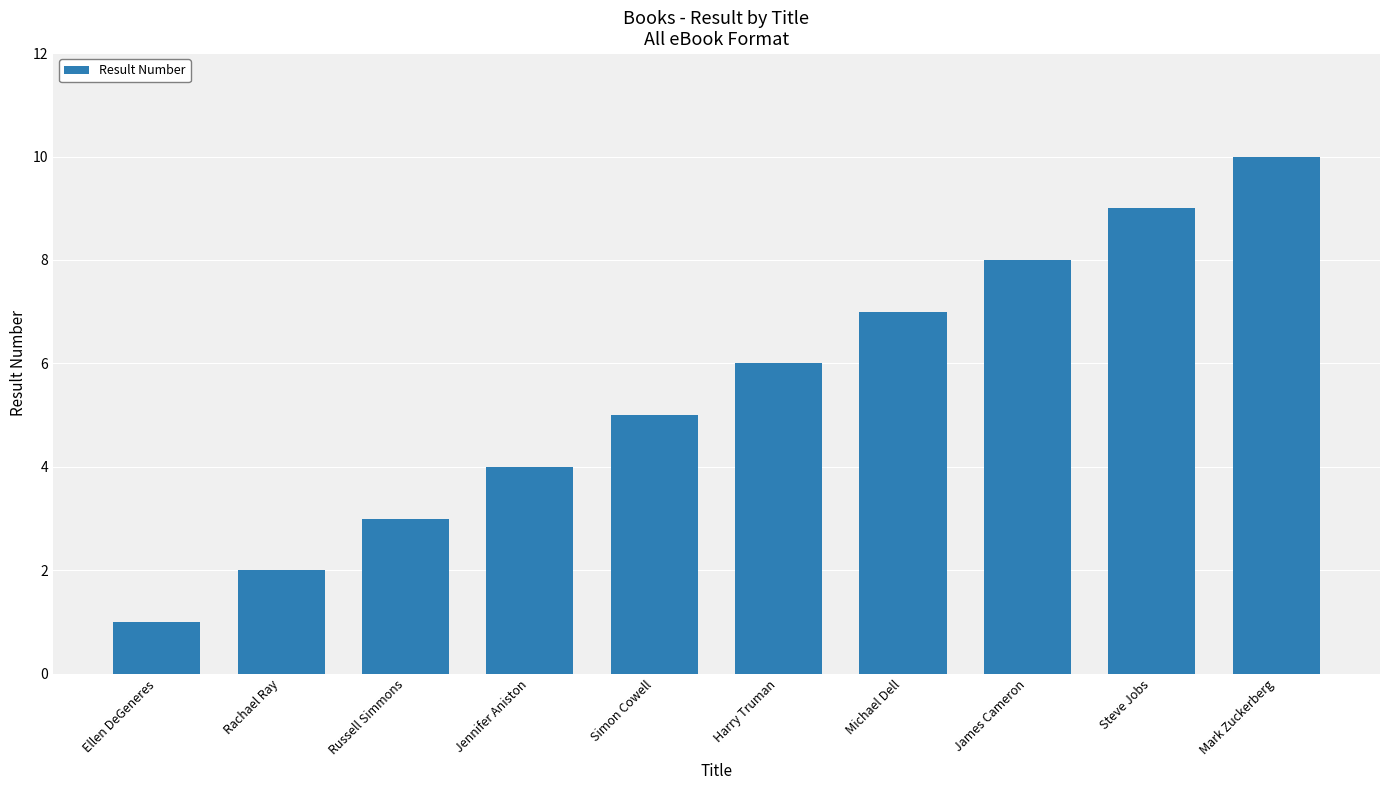

What value does the data have at Harry Truman?

6